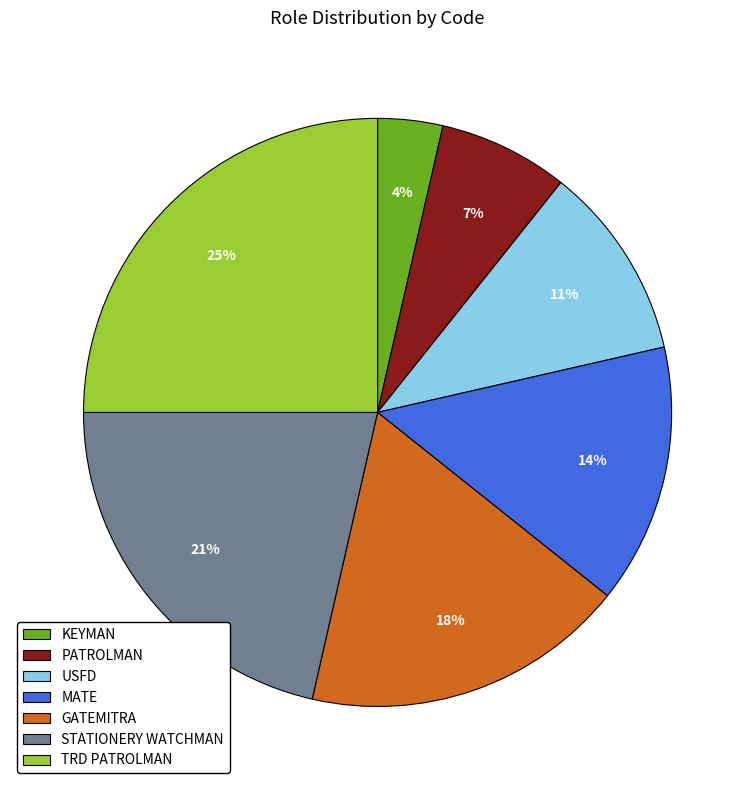

What percentage is the KEYMAN slice, to the nearest percent?

4%